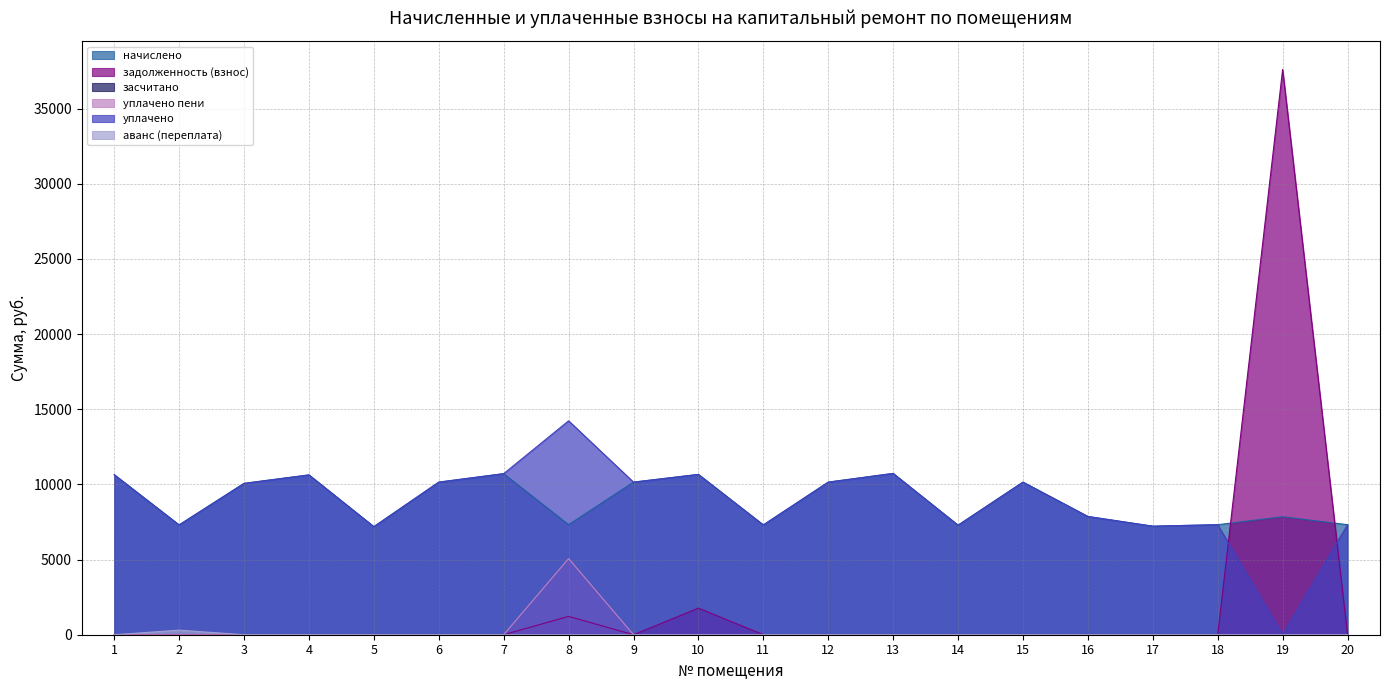

The начислено series shows 11881.6 at 20. True or false?

False